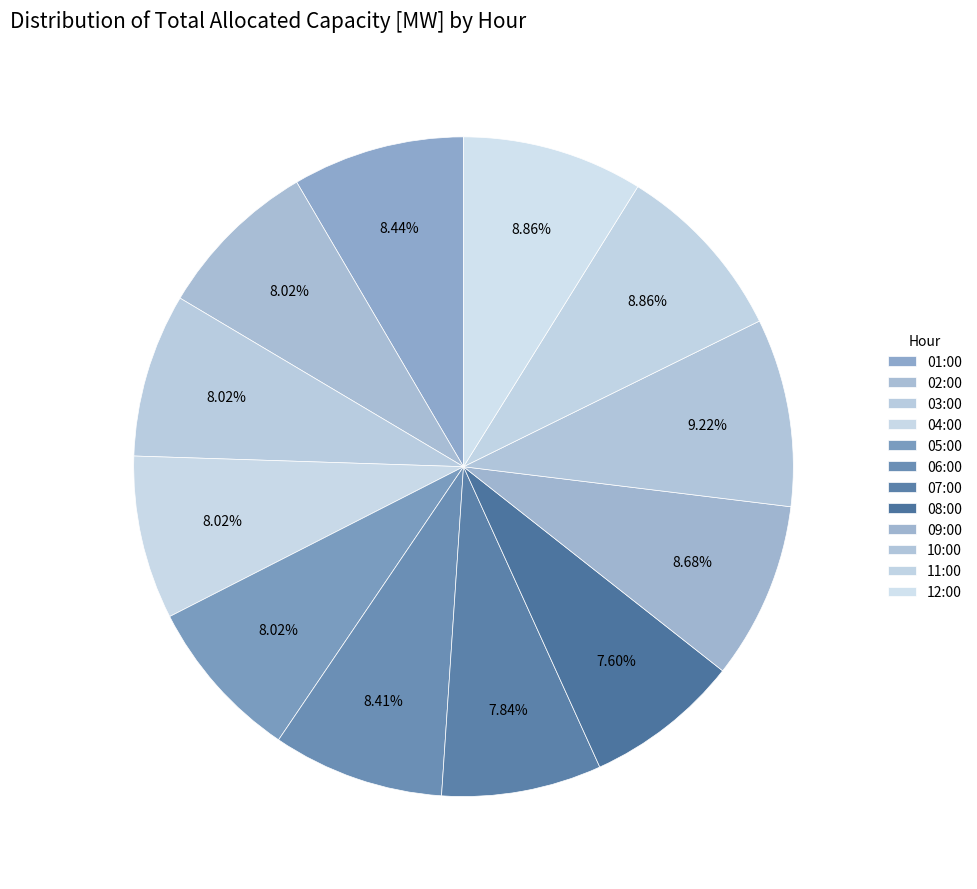

Does 08:00 represent more than half of the total?

No